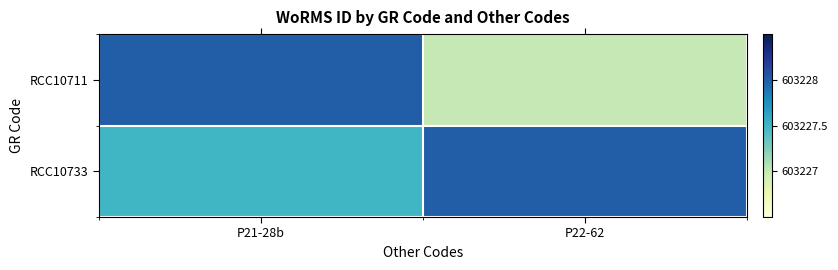

Between P21-28b and P22-62, which is larger?

P21-28b